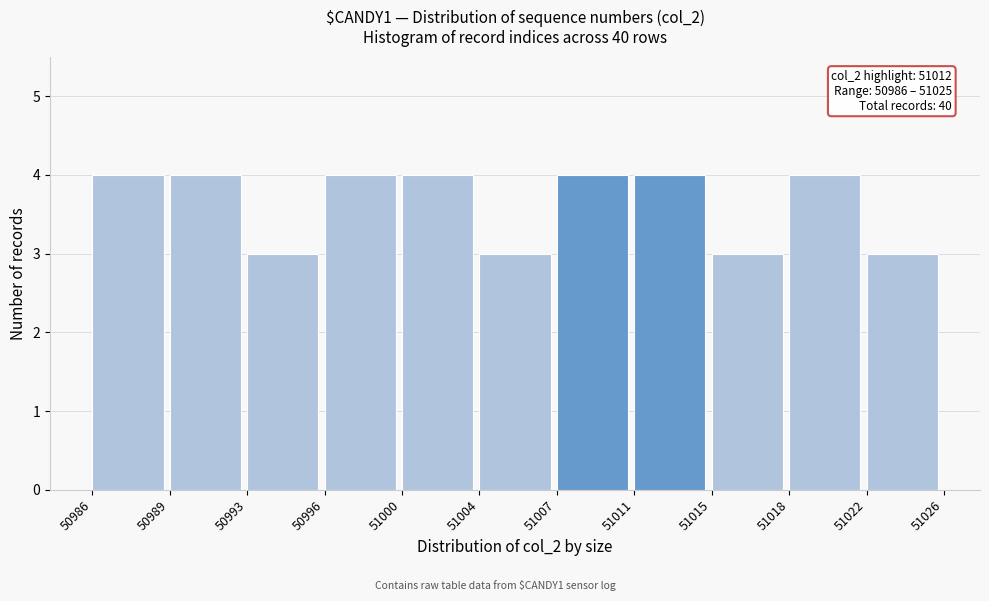

Reading left to right, transcribe all the data shown in this chart.

4	4	3	4	4	3	4	4	3	4	3